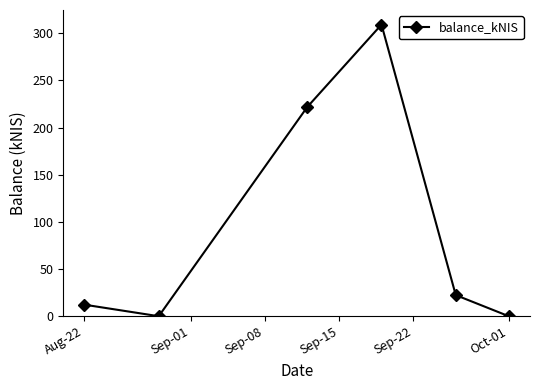

How many interior local peaks (higher than both neighbors) does the data have?

1